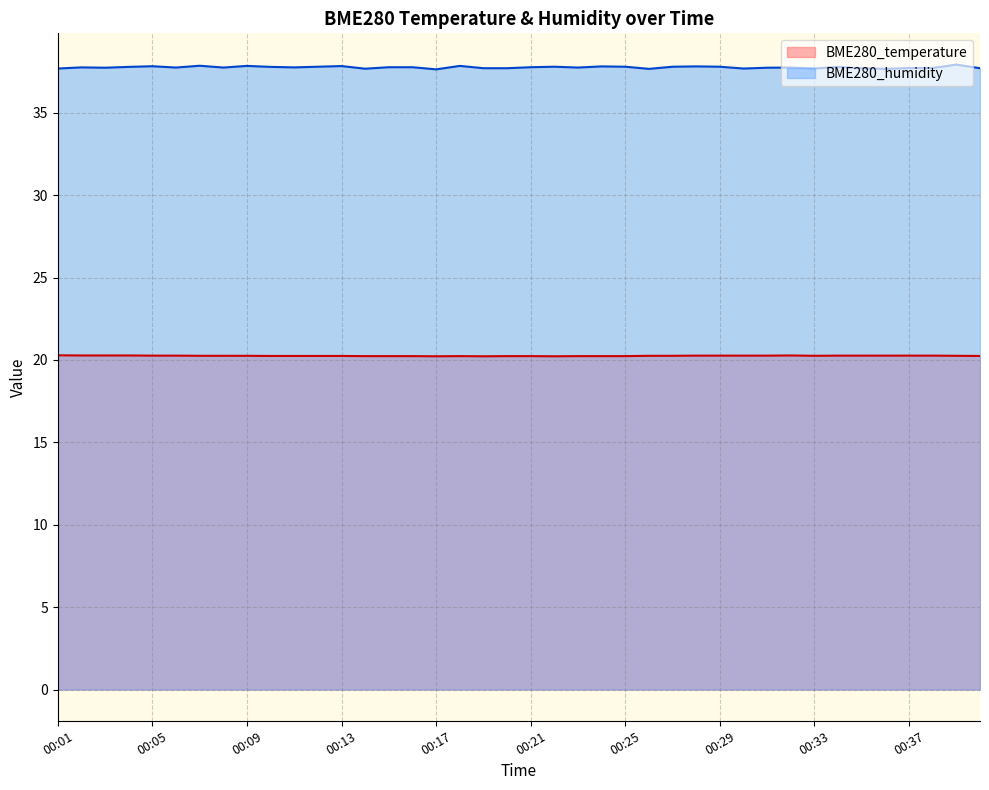

Reading left to right, extract all data points from this chart.

BME280_temperature: 00:01=20.3	00:02=20.3	00:03=20.3	00:04=20.3	00:05=20.3	00:06=20.3	00:07=20.2	00:08=20.2	00:09=20.2	00:10=20.2	00:11=20.2	00:12=20.2	00:13=20.2	00:14=20.2	00:15=20.2	00:16=20.2	00:17=20.2	00:18=20.2	00:19=20.2	00:20=20.2	00:21=20.2	00:22=20.2	00:23=20.2	00:24=20.2	00:25=20.2	00:26=20.2	00:27=20.2	00:28=20.3	00:29=20.3	00:30=20.3	00:31=20.3	00:32=20.3	00:33=20.2	00:34=20.3	00:35=20.3	00:36=20.3	00:37=20.3	00:38=20.3	00:39=20.2	00:41=20.2
BME280_humidity: 00:01=37.7	00:02=37.8	00:03=37.7	00:04=37.8	00:05=37.8	00:06=37.7	00:07=37.9	00:08=37.7	00:09=37.8	00:10=37.8	00:11=37.8	00:12=37.8	00:13=37.8	00:14=37.7	00:15=37.8	00:16=37.8	00:17=37.6	00:18=37.8	00:19=37.7	00:20=37.7	00:21=37.8	00:22=37.8	00:23=37.7	00:24=37.8	00:25=37.8	00:26=37.7	00:27=37.8	00:28=37.8	00:29=37.8	00:30=37.7	00:31=37.7	00:32=37.7	00:33=37.7	00:34=37.8	00:35=37.7	00:36=37.7	00:37=37.7	00:38=37.7	00:39=37.9	00:41=37.7